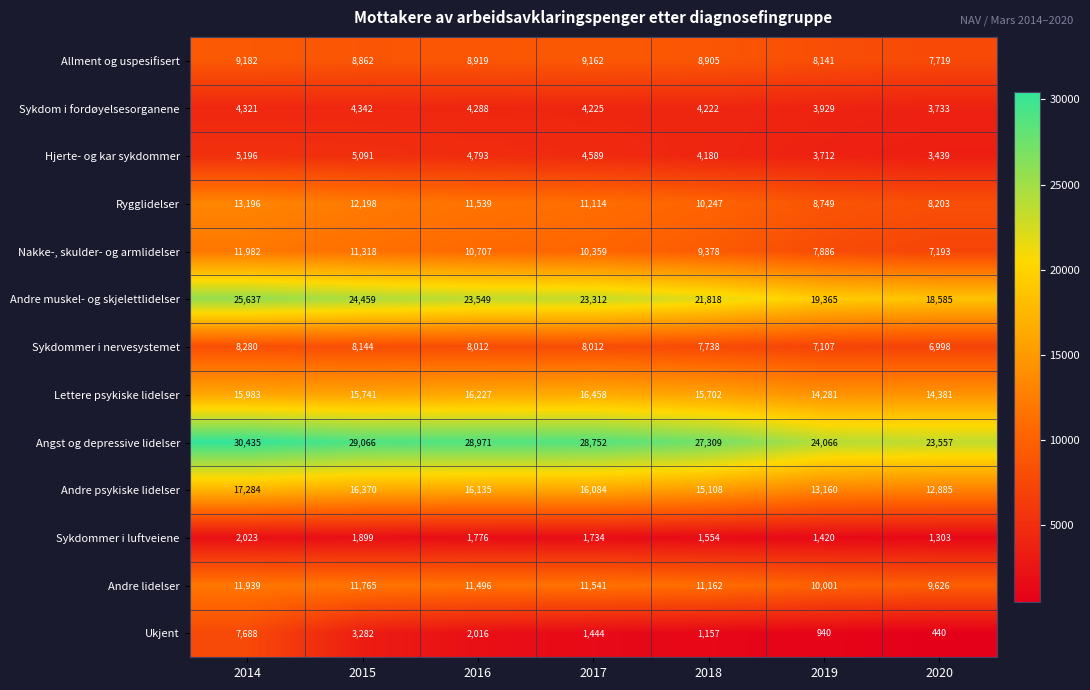

What is the total value across all series at 2014?

163146